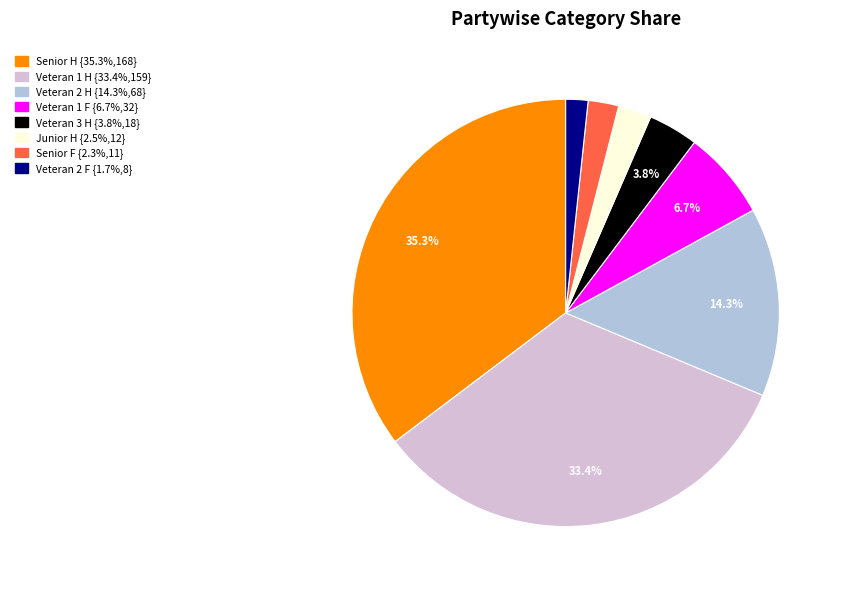

To the nearest percent, what portion does Veteran 2 H represent?

14%